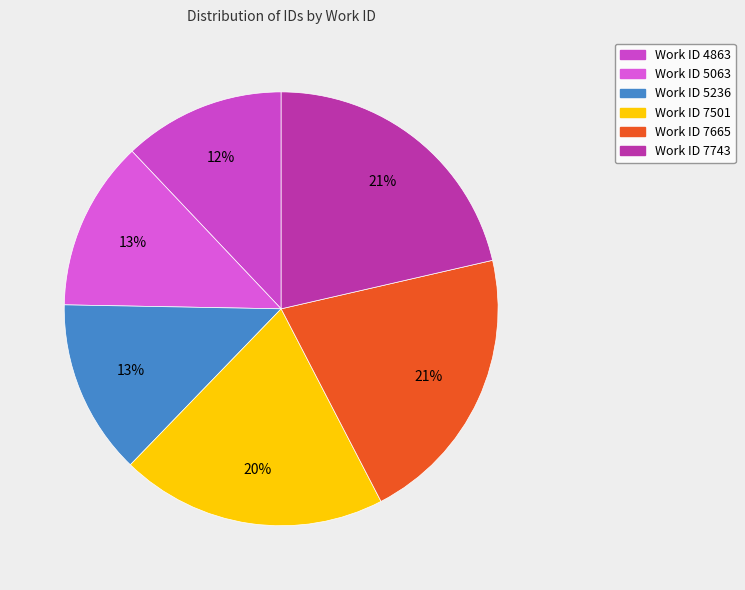

How many segments does this pie chart have?

6